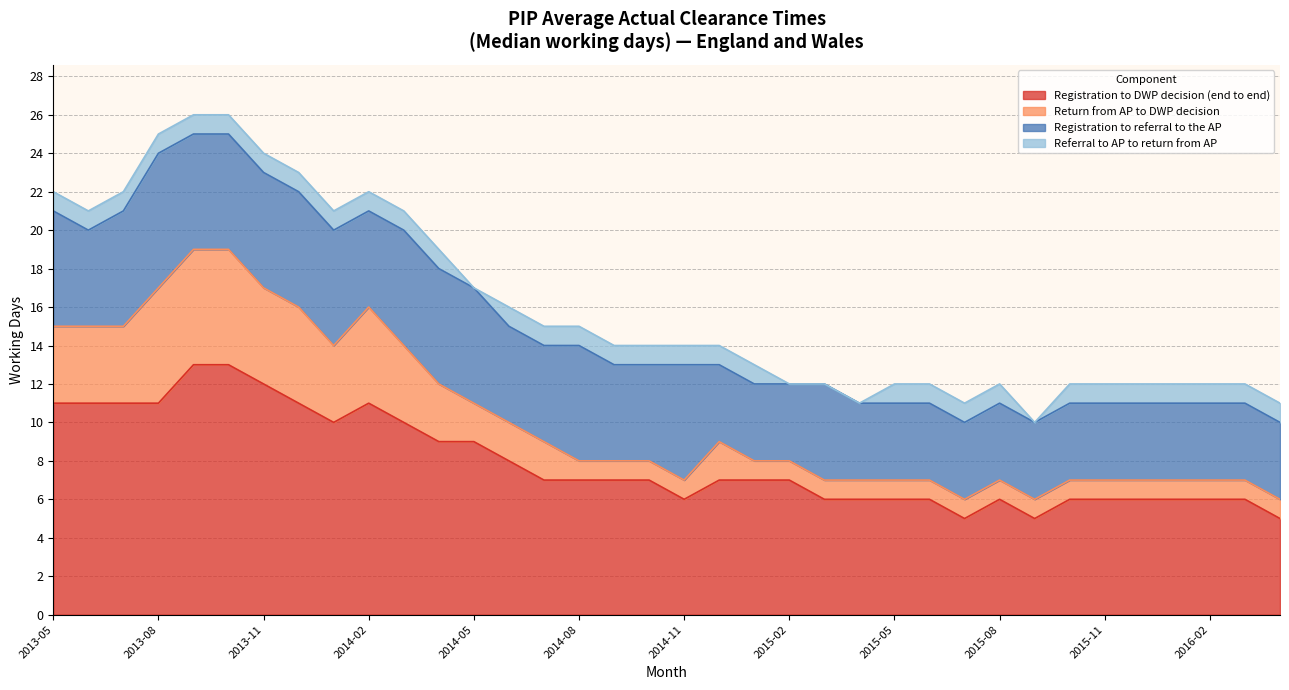

What is the lowest value of the Registration to DWP decision (end to end) series?

5